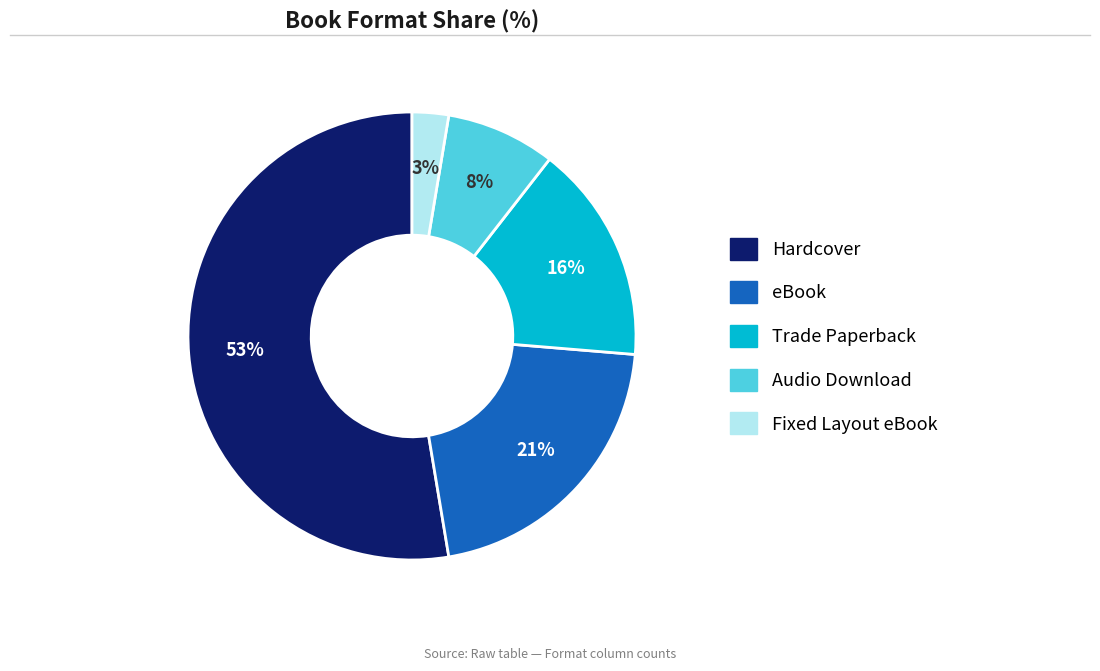

Between Audio Download and Fixed Layout eBook, which is larger?

Audio Download